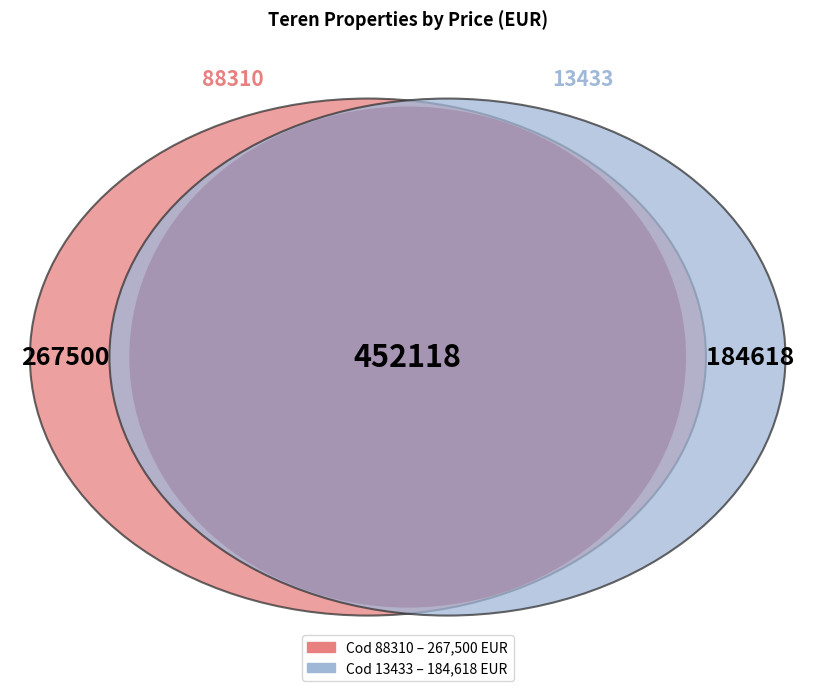

To the nearest percent, what is the combined percentage of 88310 and 13433?

100%